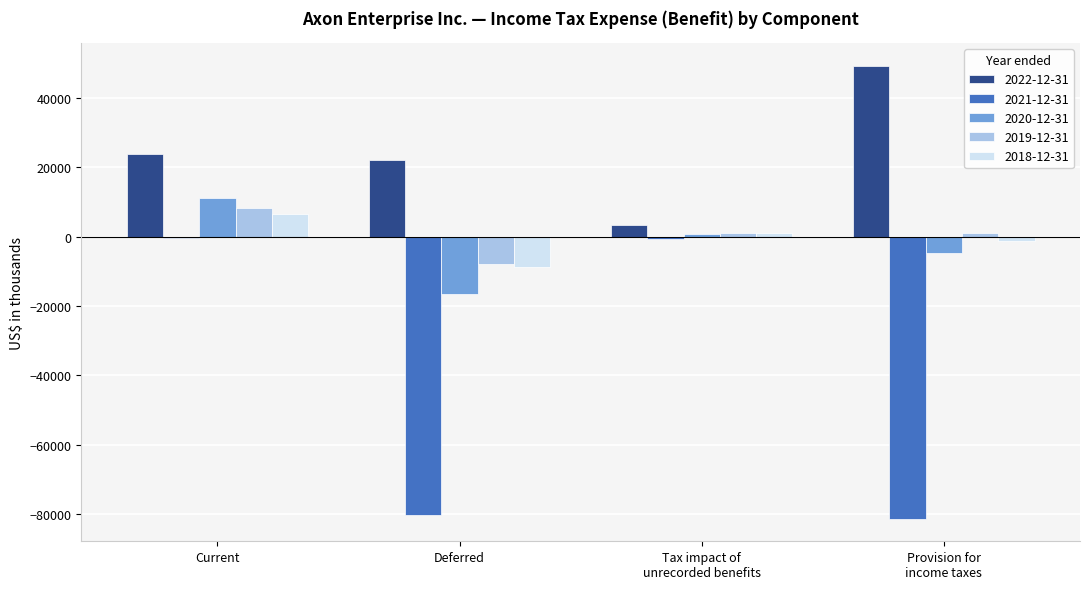

What is the greatest value displayed?

49379